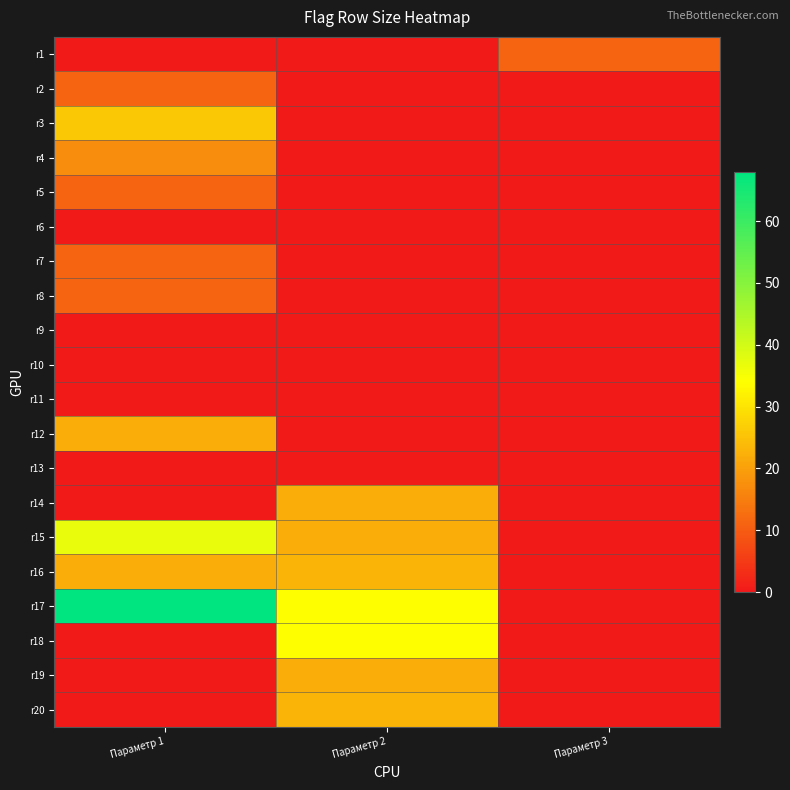

At how many categories does at least one series exceed 47?

1